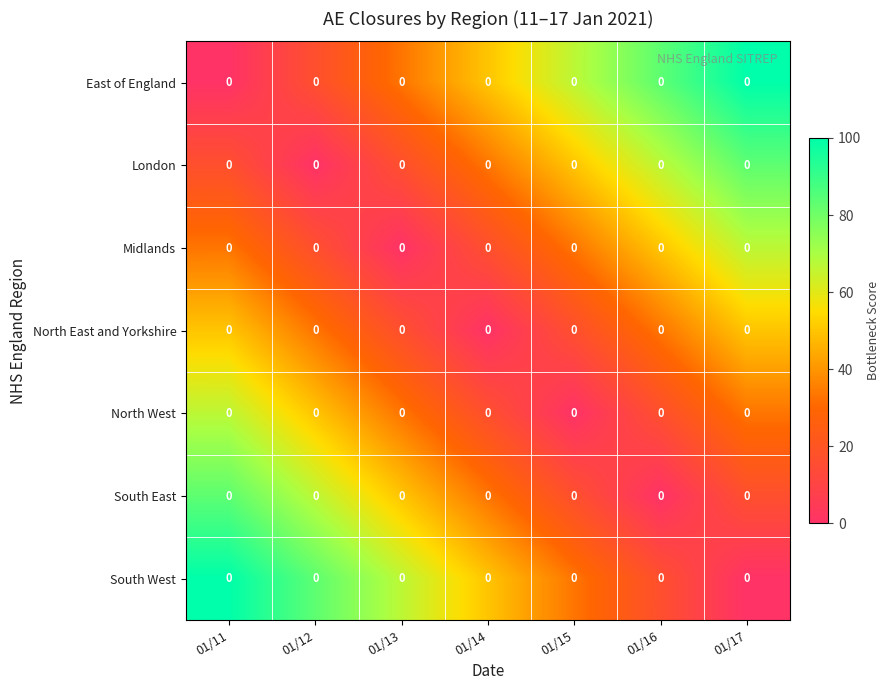

What is the difference between the South West values at 01/17 and 01/14?

50.0